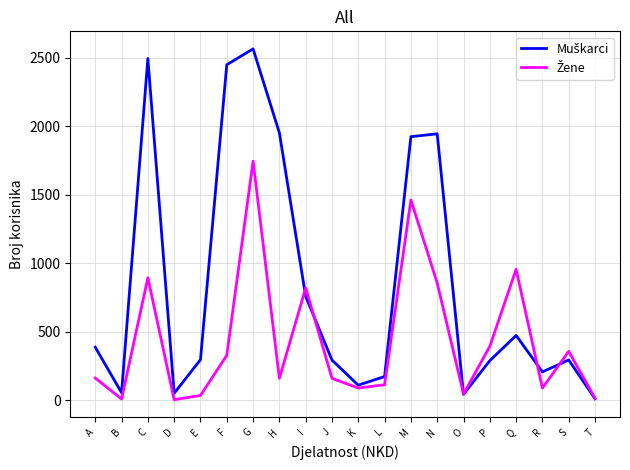

At which category is the sum across all series the highest?

G